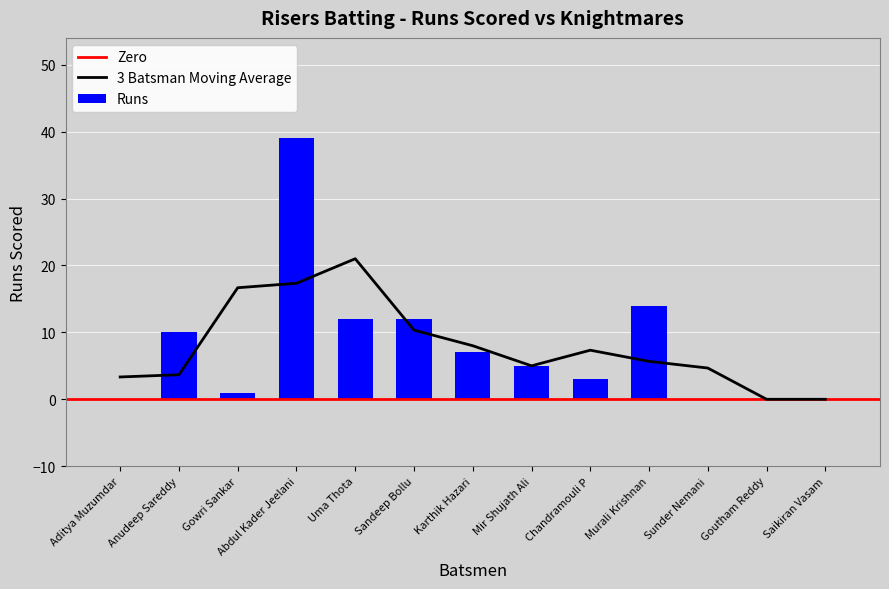

What is the maximum value shown in the chart?

39